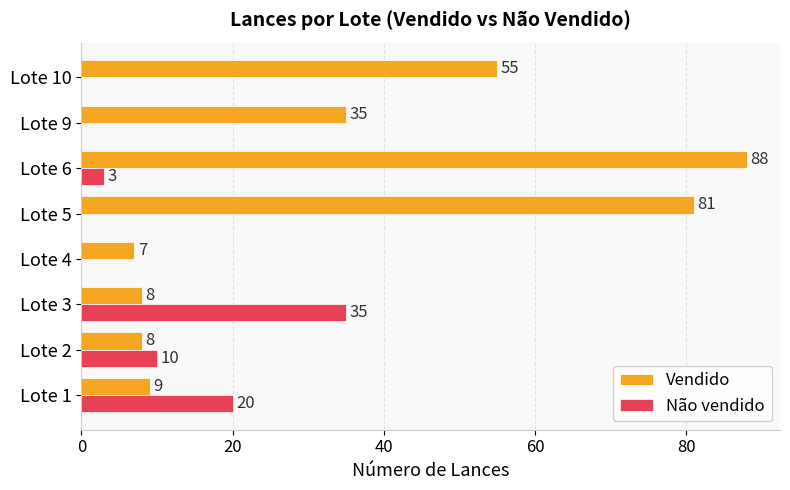

Is the value of Não vendido at Lote 9 greater than the value of Vendido at Lote 9?

No